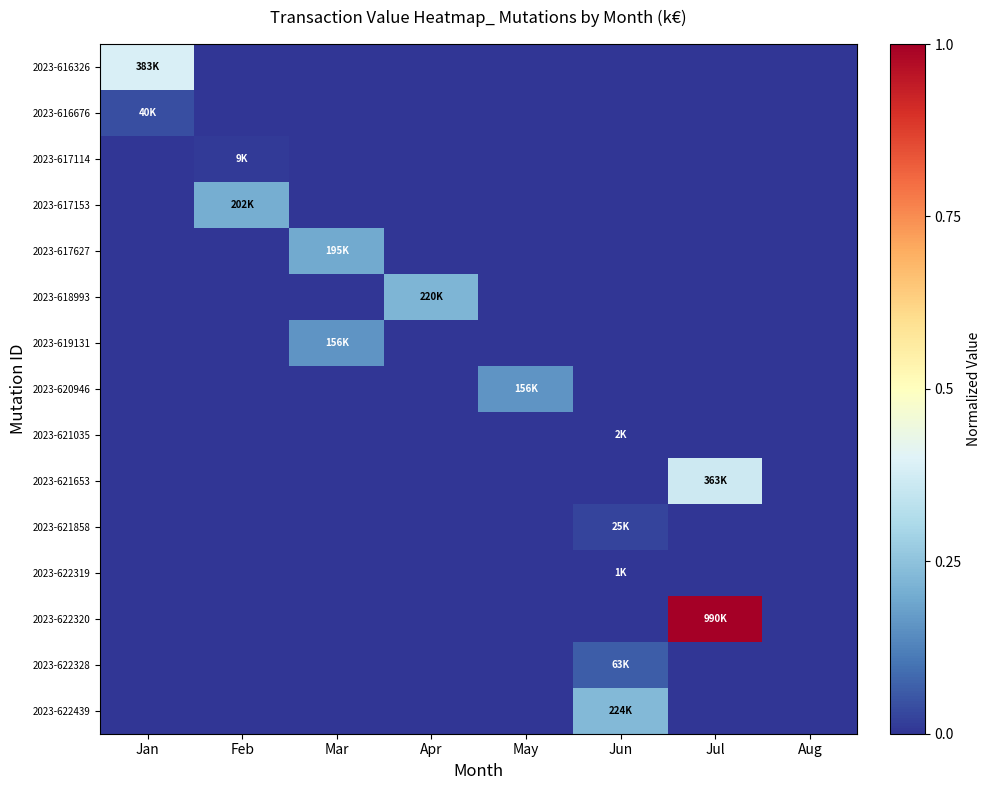

How many series are shown in this chart?

15